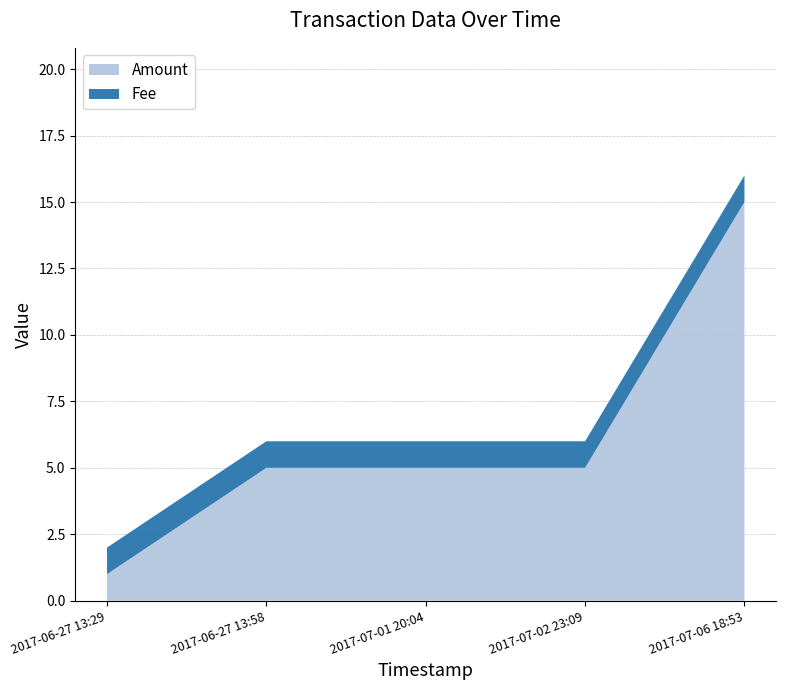

What is the total value across all series at 2017-06-27 13:58?

6